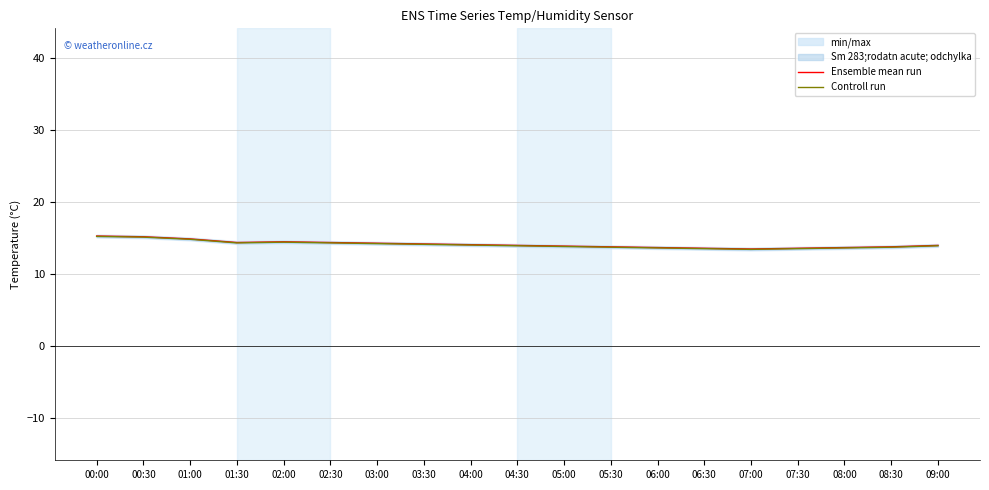

How many data points in Ensemble mean run are less than 14?

8